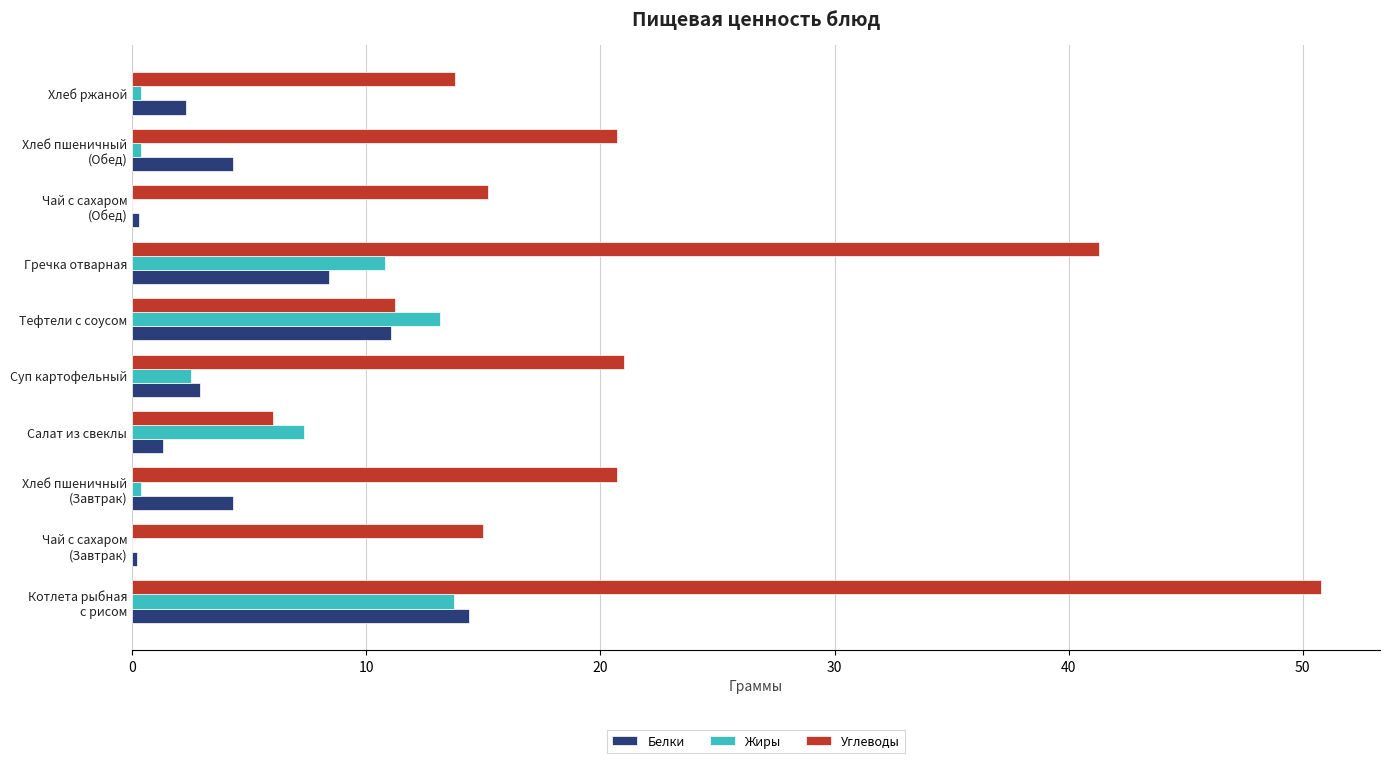

What is the sum of all Белки values?

49.5